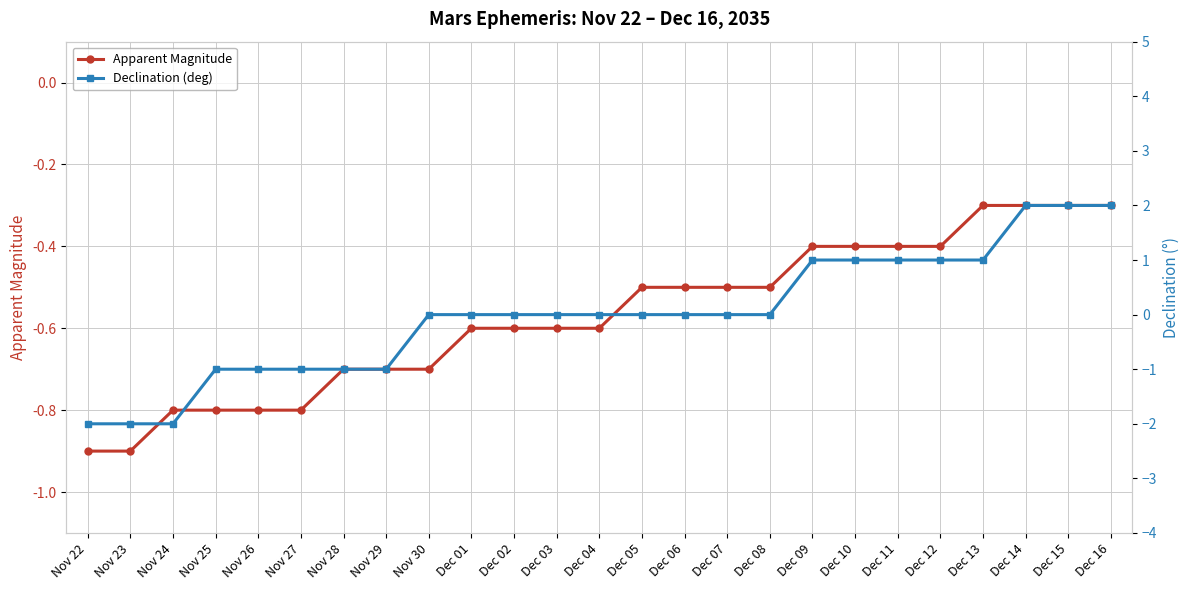

Between which two adjacent categories do Apparent Magnitude and Declination (deg) first intersect?

Nov 29 and Nov 30